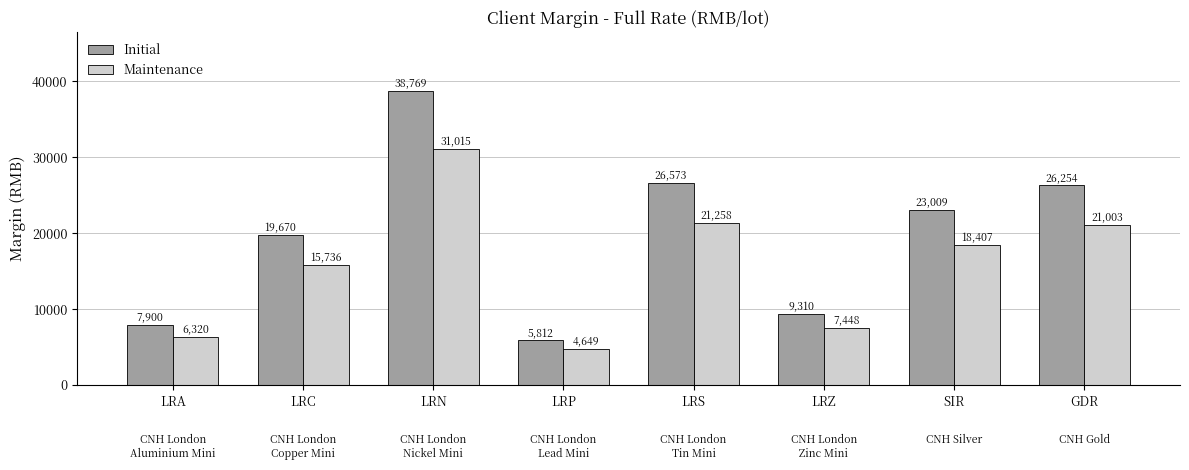

Which series has the largest total across all categories?

Initial